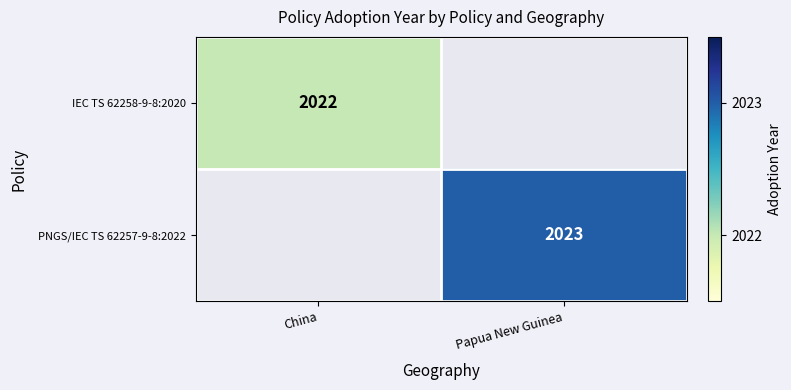

Is it true that IEC TS 62258-9-8:2020 equals 2022 at China?

True